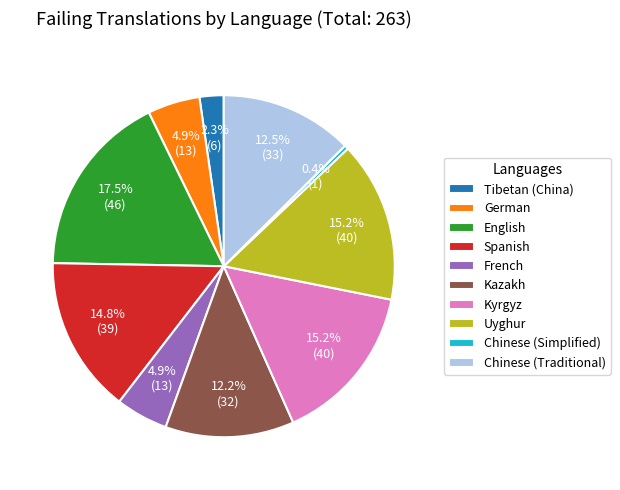

Combined, what portion of the pie is Chinese (Simplified) and German?

5.3%